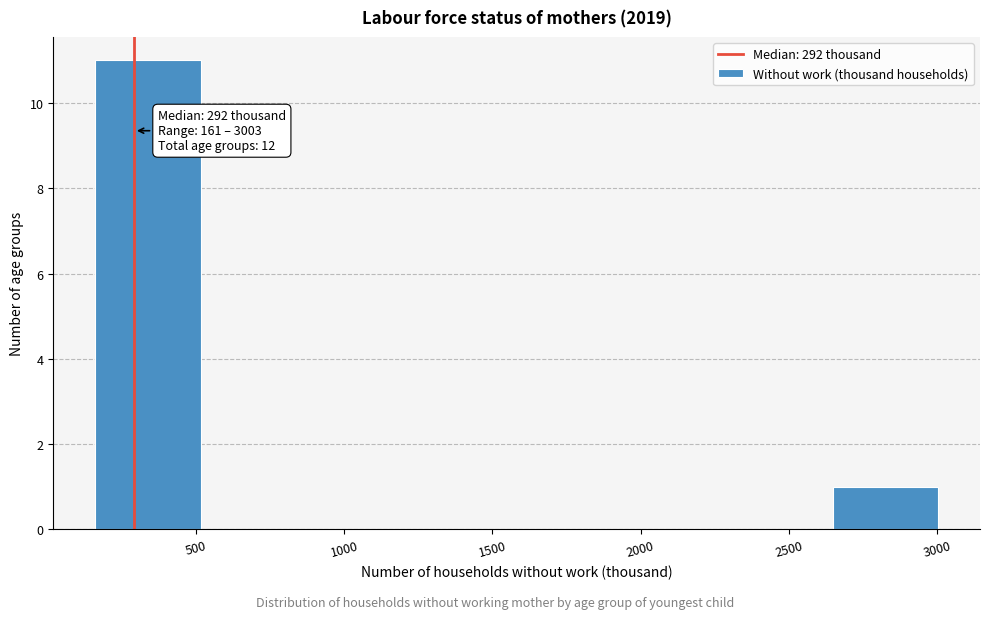

Over which range of the x-axis is the bar tallest?

150 to 500